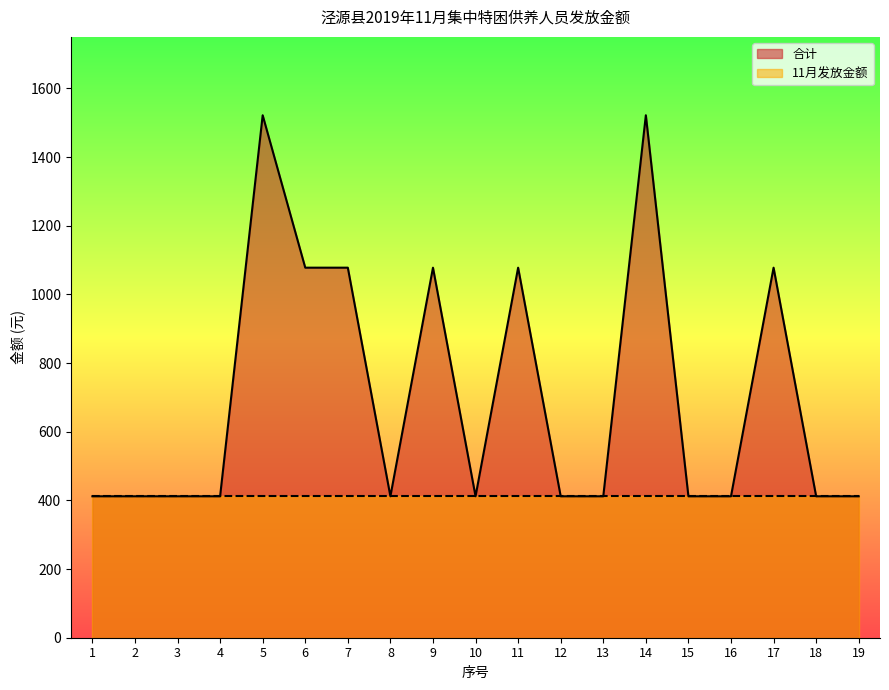

Rank the categories by value from lowest to highest.

1, 2, 3, 4, 8, 10, 12, 13, 15, 16, 18, 19, 6, 7, 9, 11, 17, 5, 14